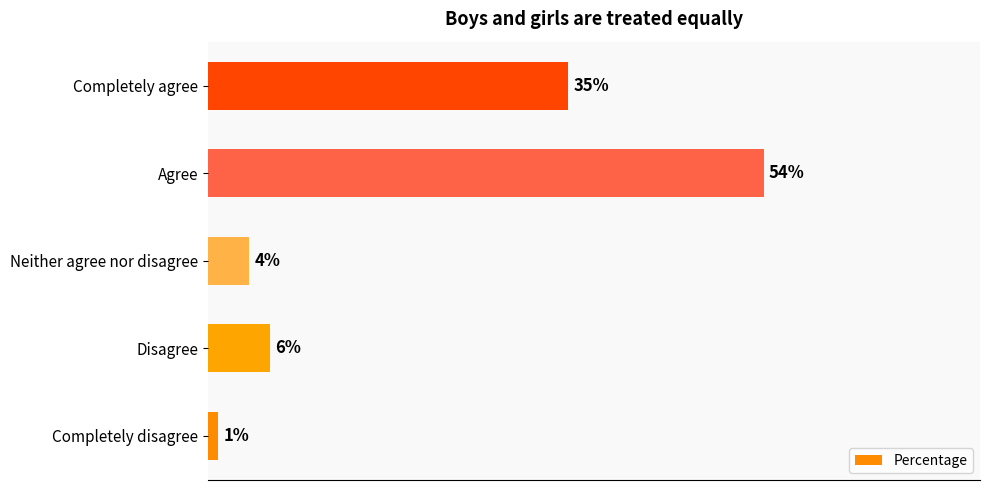

Are the bars grouped side by side (vs. stacked)?

No